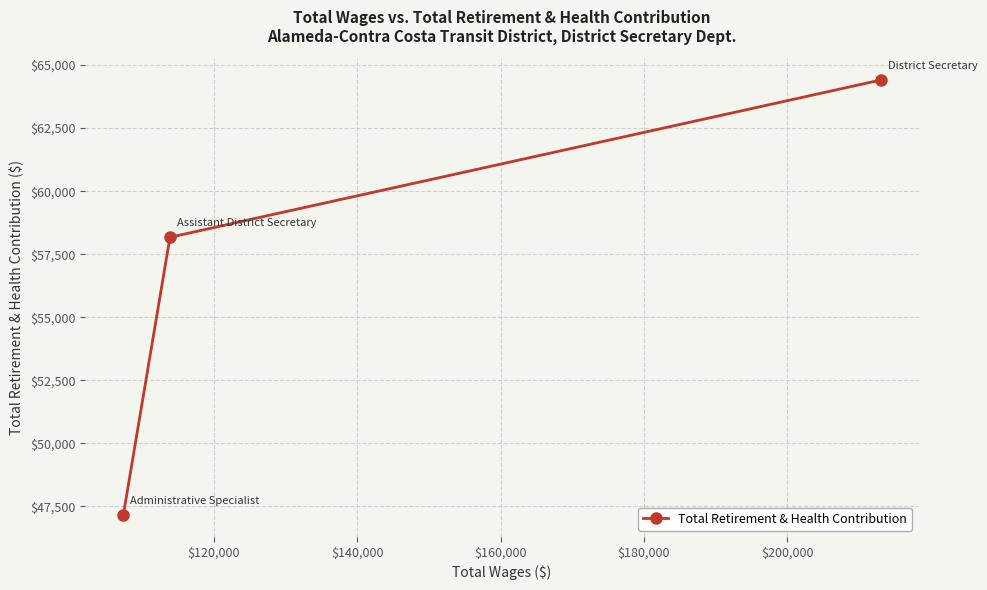

How many lines are shown in the chart?

1